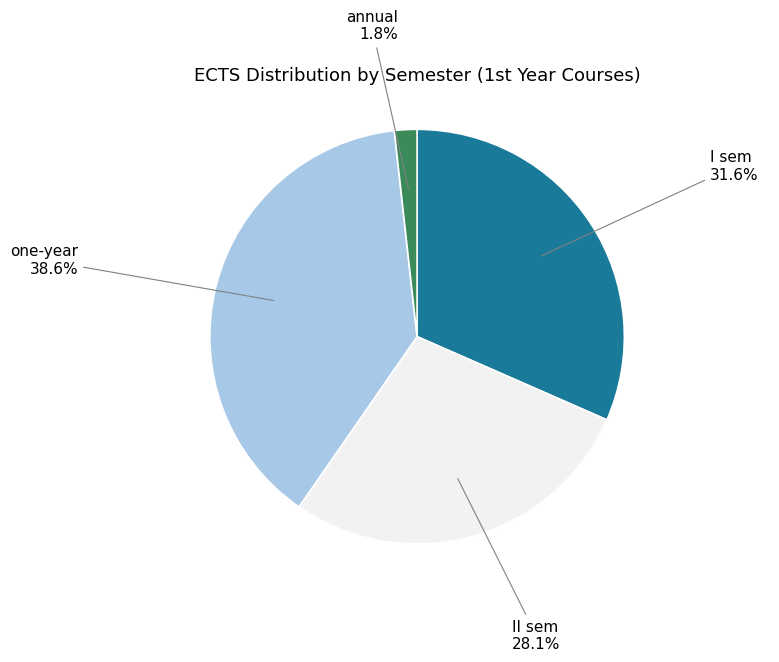

Is there a majority slice in this chart?

No